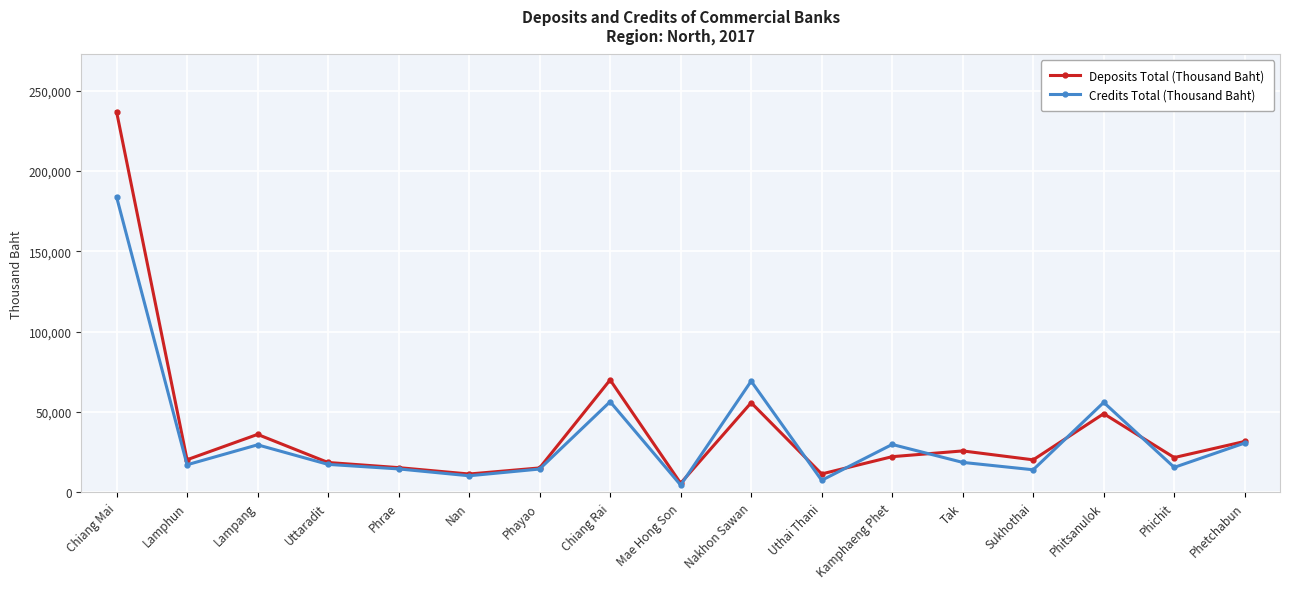

In Credits Total (Thousand Baht), how many points are lower than both neighbors (excluding endpoints)?

6